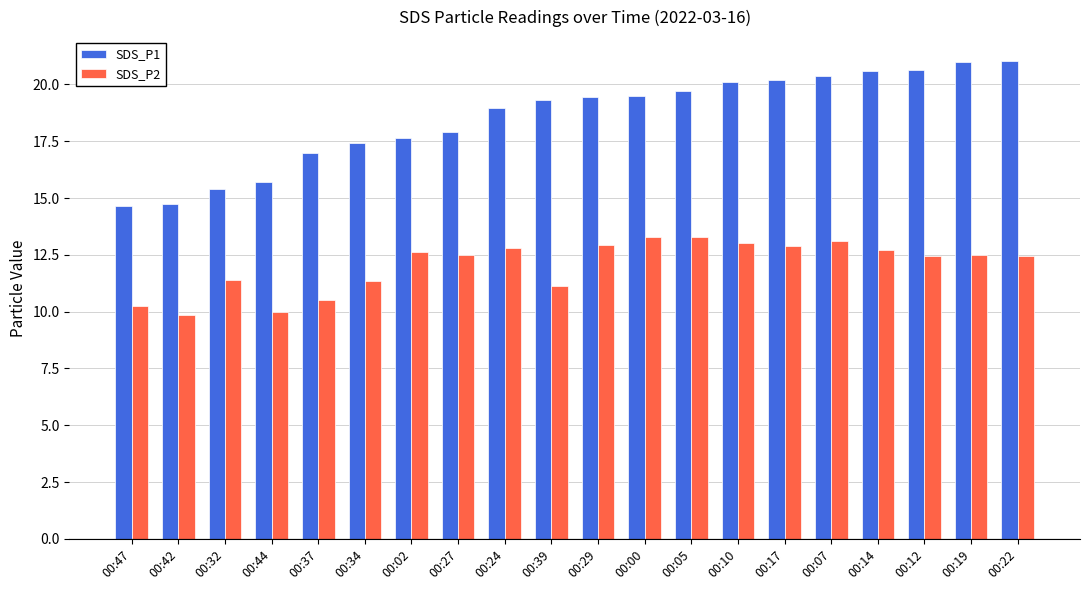

Is the value of SDS_P2 at 00:17 greater than the value of SDS_P1 at 00:00?

No